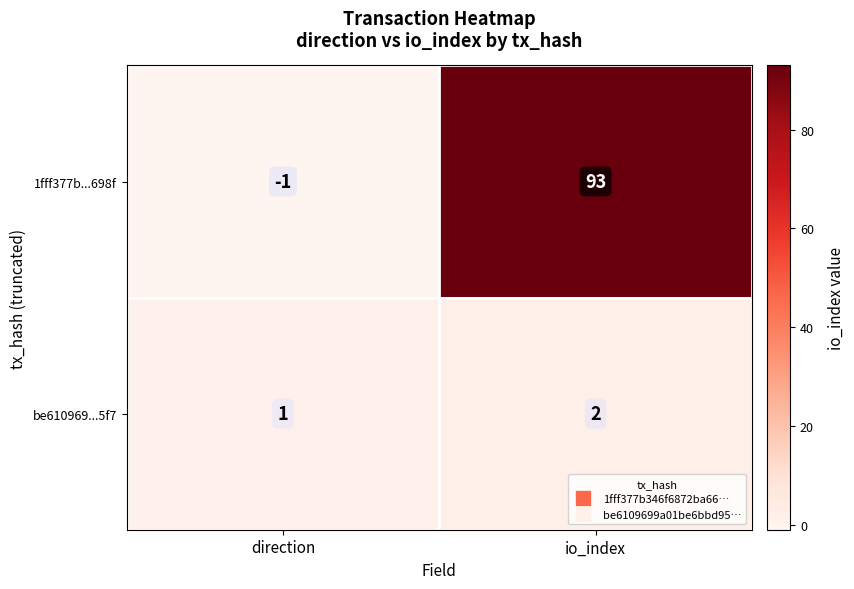

At how many categories does at least one series exceed 32?

1